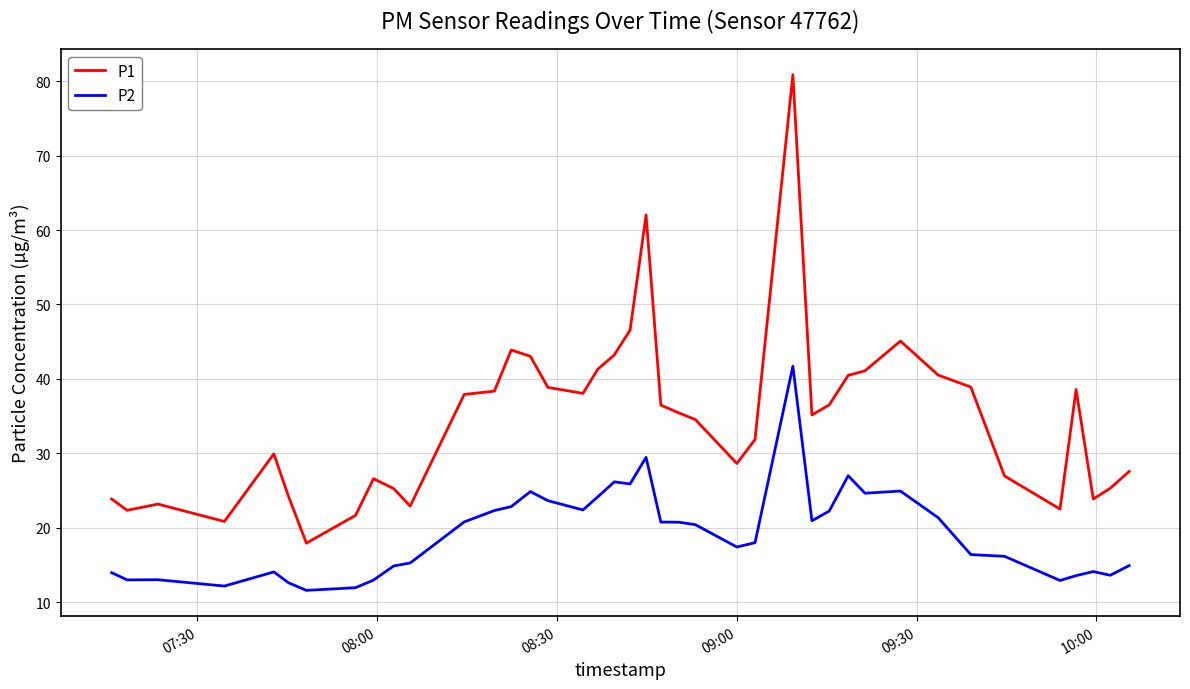

List the series in order of their overall mean, highest first.

P1, P2